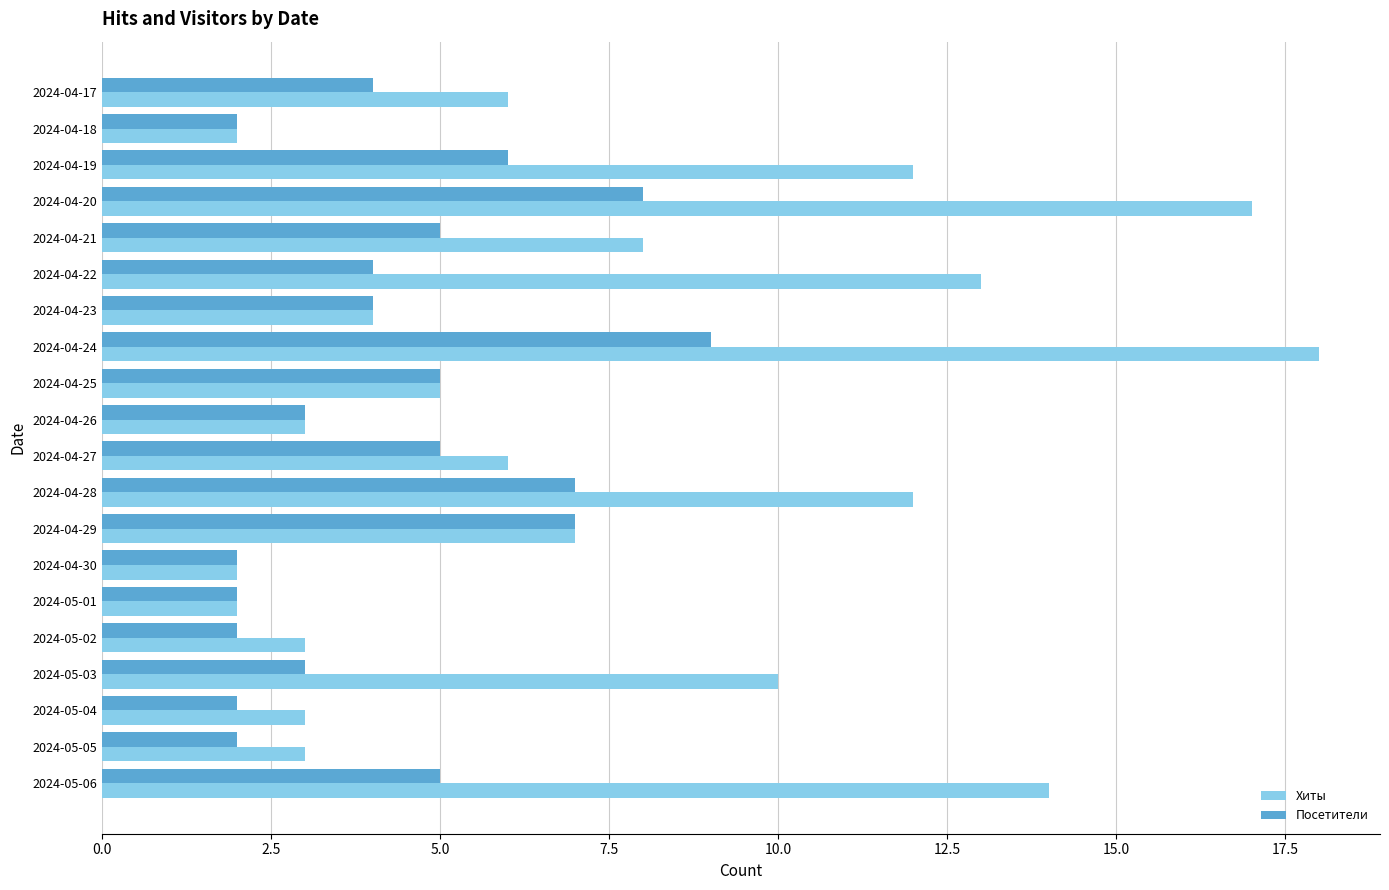

Is the value of Посетители at 2024-04-20 greater than the value of Хиты at 2024-04-27?

Yes